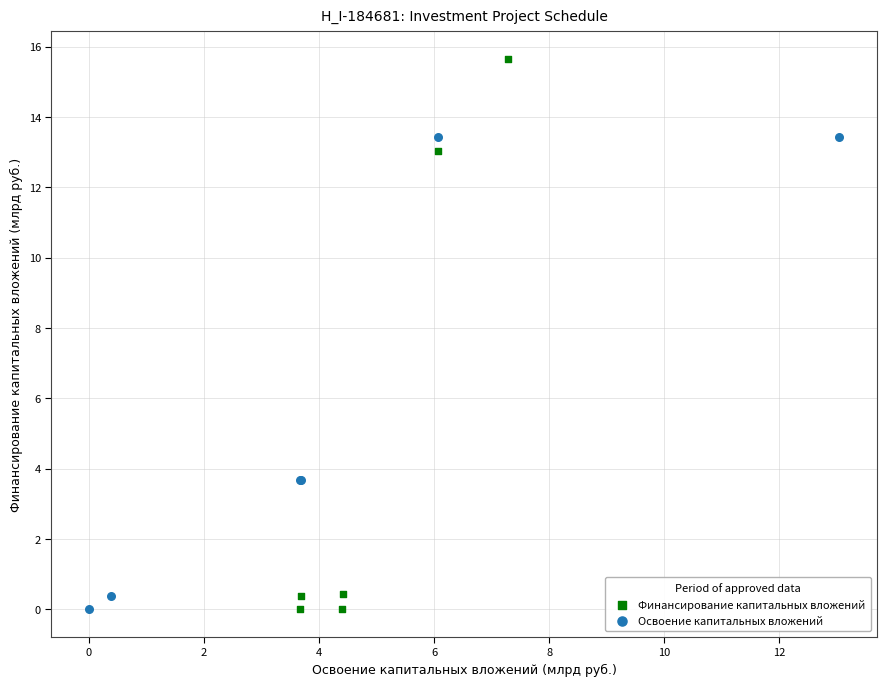

Which series has the largest Y range (max minus min)?

Финансирование капитальных вложений